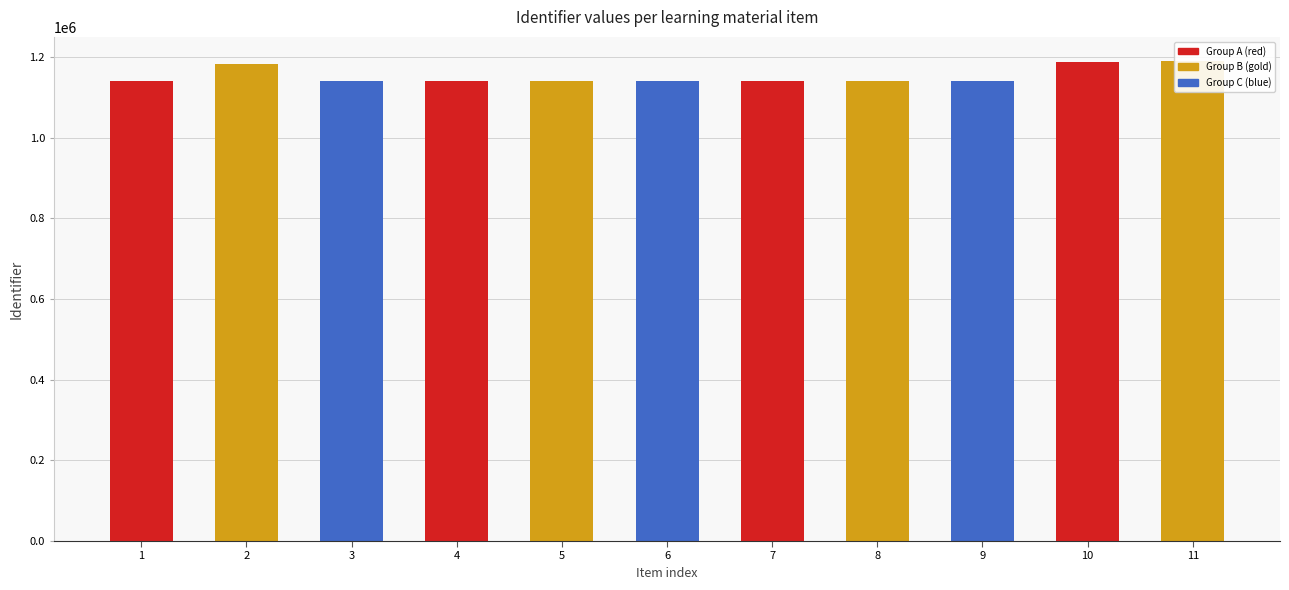

Reading left to right, transcribe all the data shown in this chart.

1=1141219	2=1181551	3=1141220	4=1141226	5=1141221	6=1141224	7=1141222	8=1141225	9=1141223	10=1187140	11=1190226